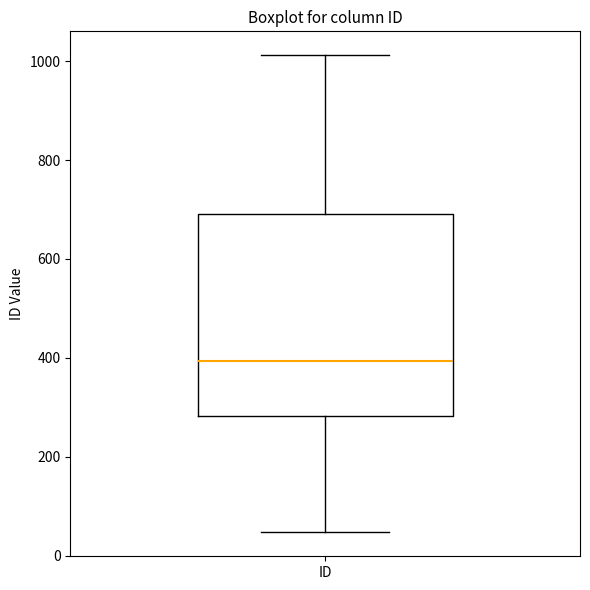

Transcribe this box plot: give where the median line is, the range the box spans, and where the two whiskers end, as read against the y-axis. The values are not printed on the chart, so give them approximately, as read against the axis.

median 400, box 280 to 700, whiskers 40 to 1020